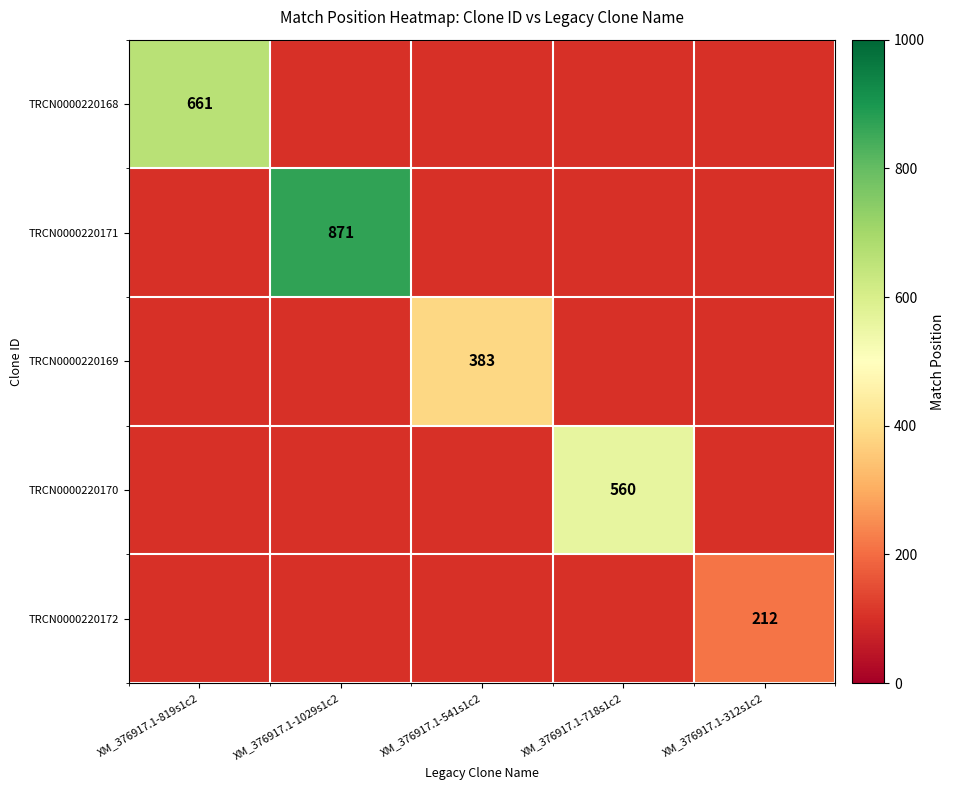

Is it true that TRCN0000220172 equals 212 at XM_376917.1-312s1c2?

True